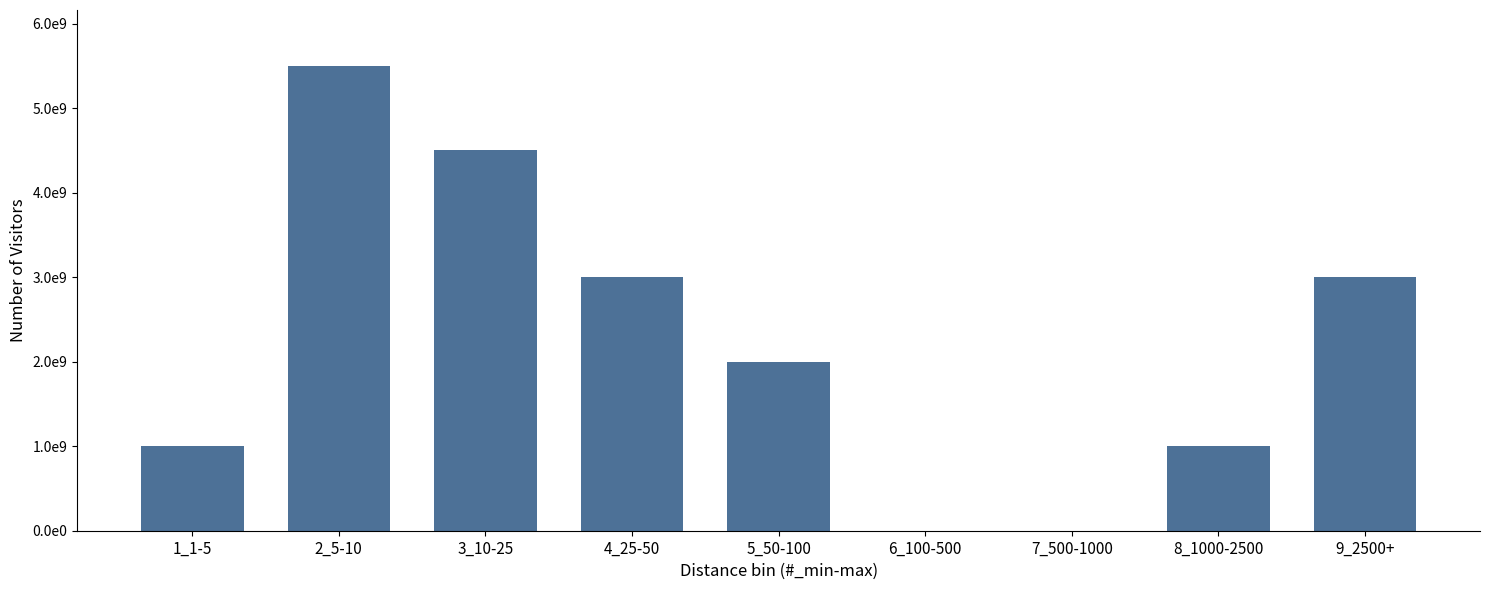

Are the bars horizontal?

No